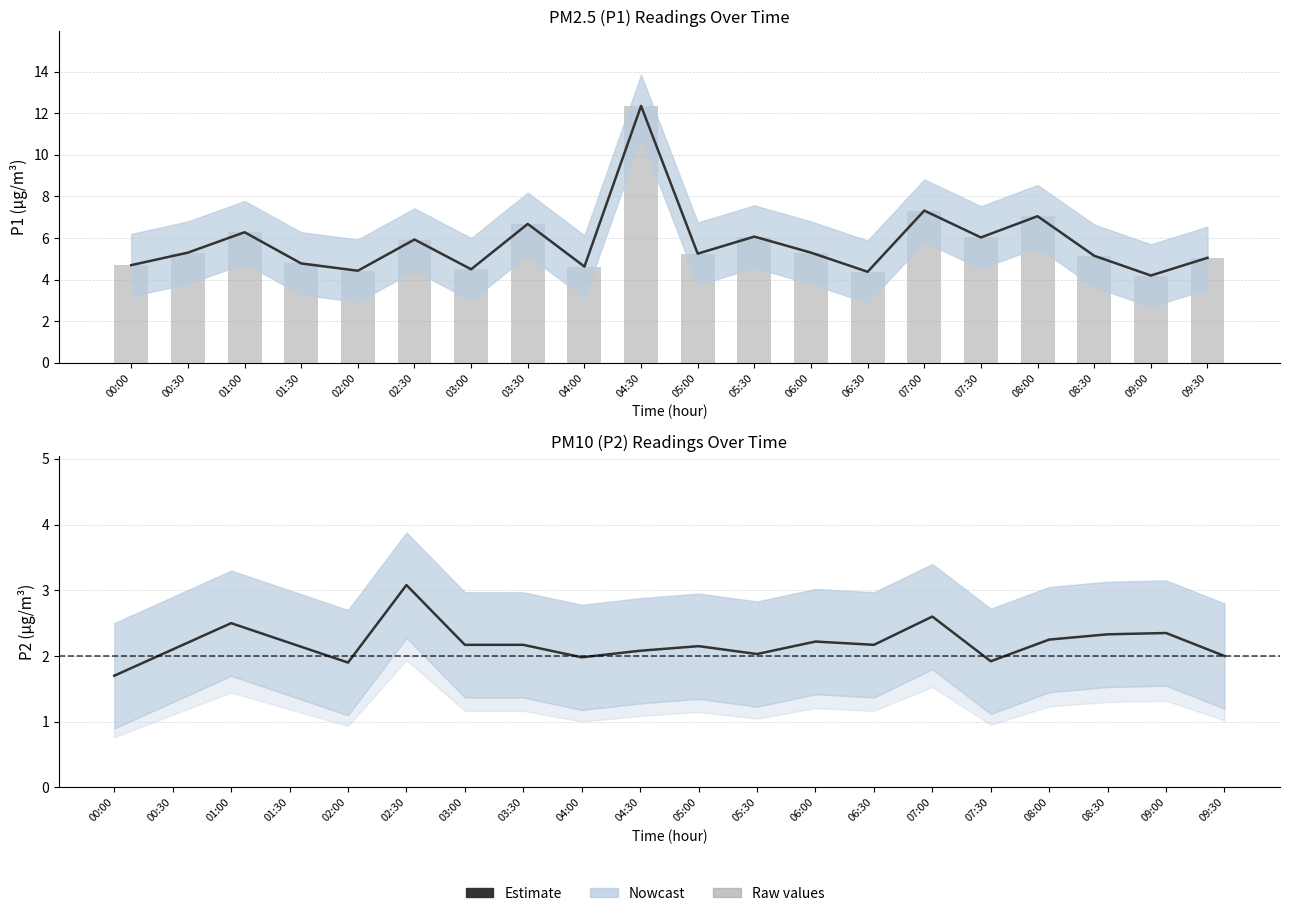

What is the average value of the P1 raw series?

5.8